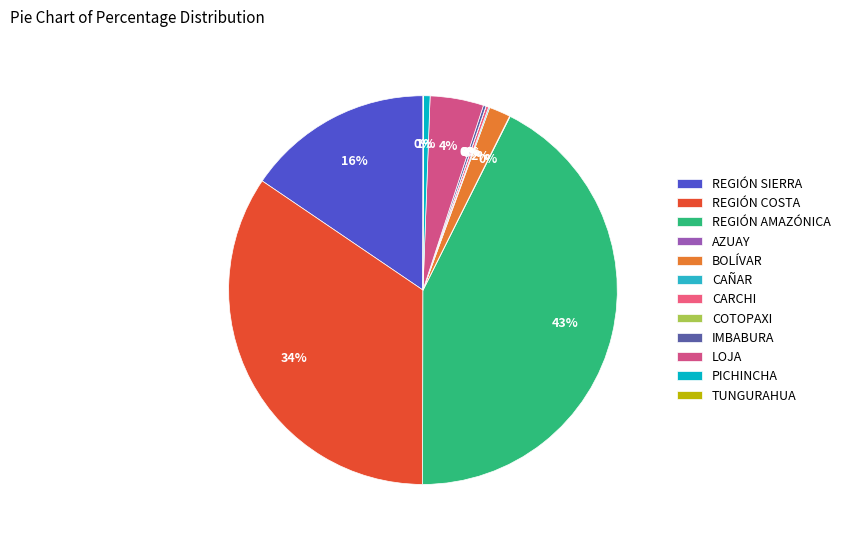

Count the number of slices in the pie.

12